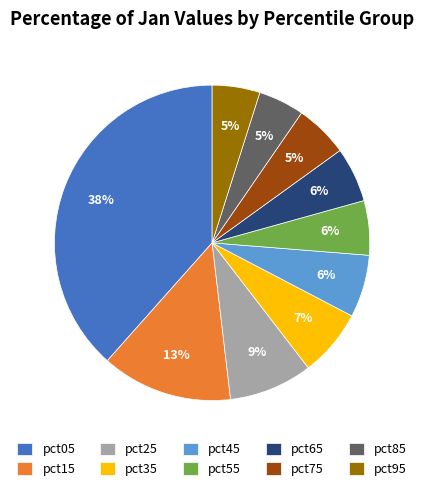

The pct55 slice represents 1% of the pie. True or false?

False